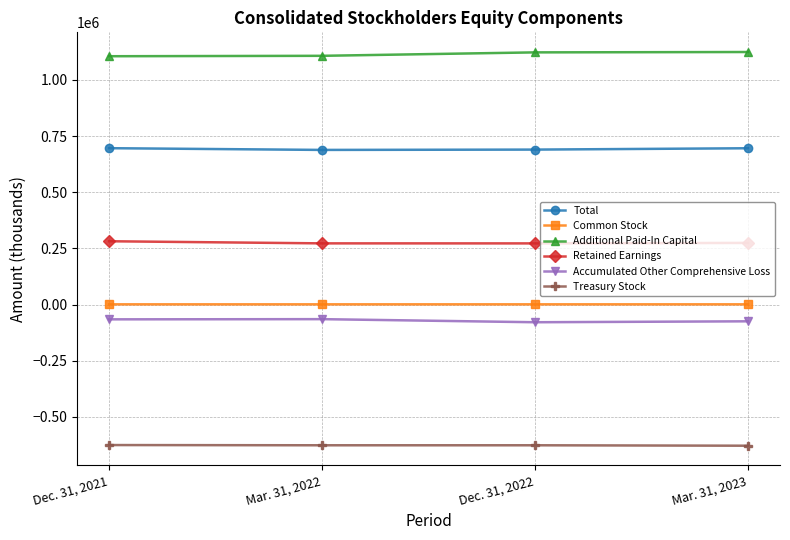

What is the value of the Total point at the 1st from the left?

695826